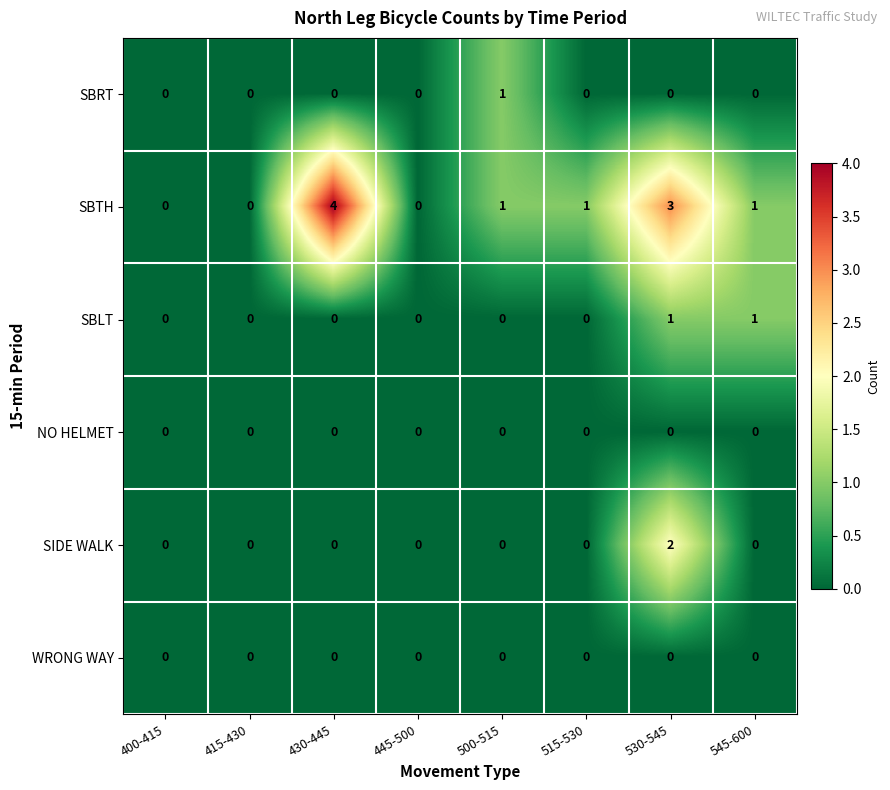

Which series has the largest total across all categories?

SBTH